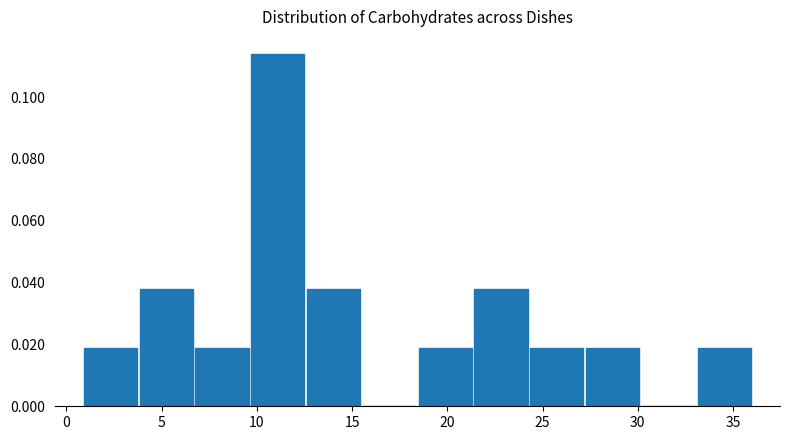

What is the height of the bar covering 27.0 to 30.0 on the x-axis? Neither the bar edges nor the heights are printed on the chart, so give them approximately, as read against the axes.

0.018